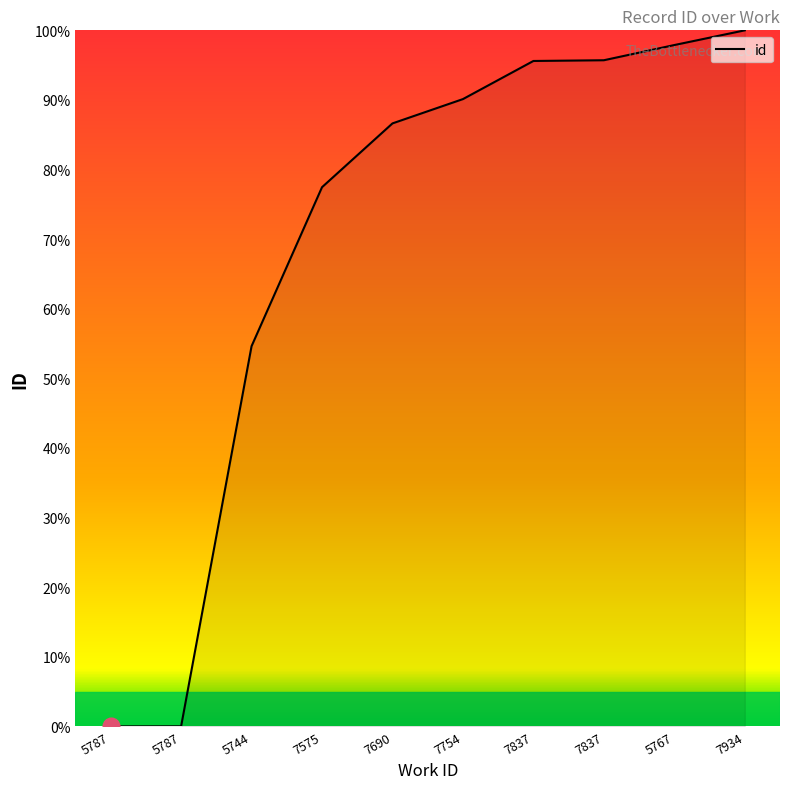

Which category has the lowest value across all series?

5787